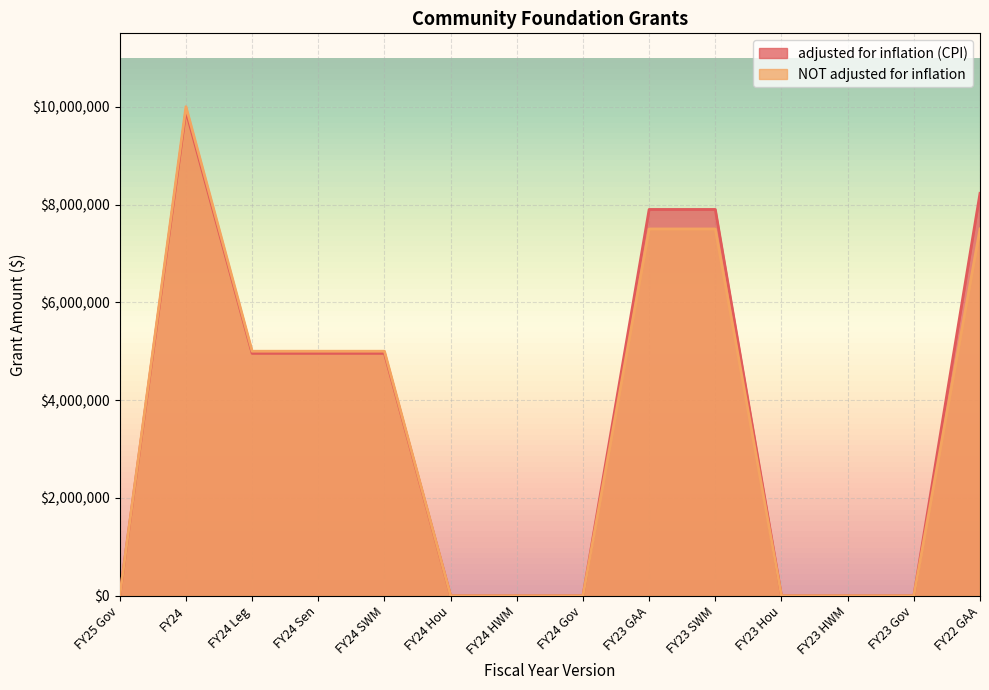

How many series are shown in this chart?

2